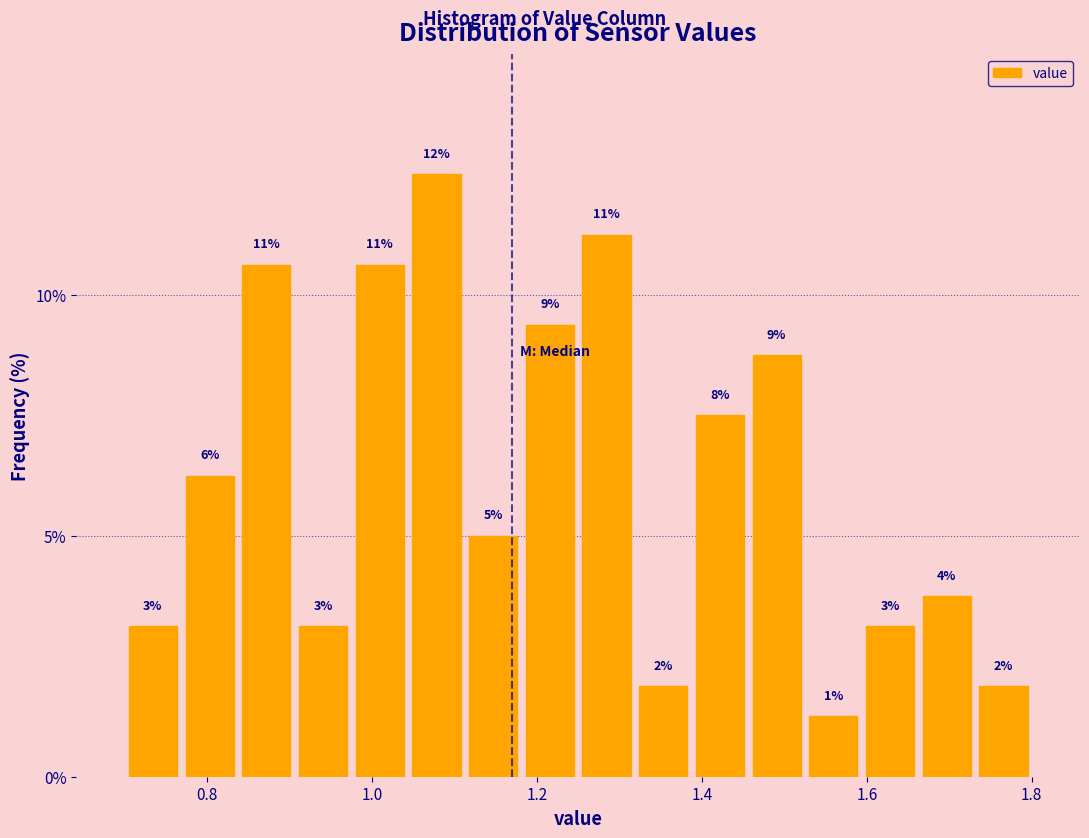

Around what value on the x-axis is the tallest bar? Give the approximate position of its centre, as read against the axis.

1.08